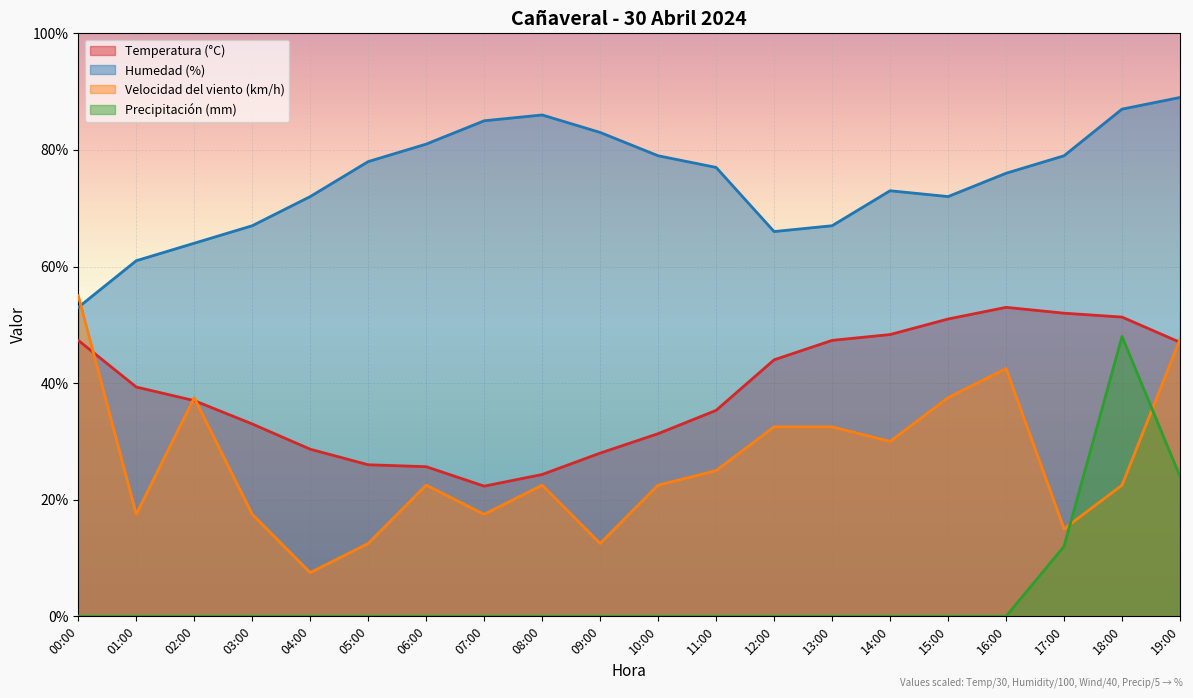

At 00:00, list the series in order from smallest to largest.

Precipitación (mm), Temperatura (°C), Humedad (%), Velocidad del viento (km/h)